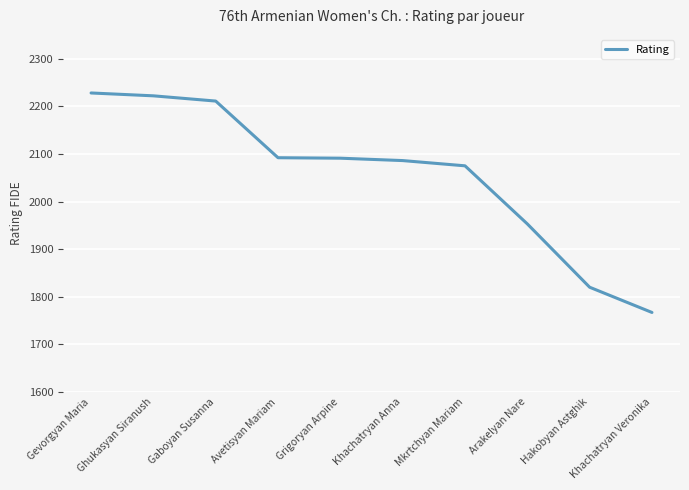

How many lines are shown in the chart?

1